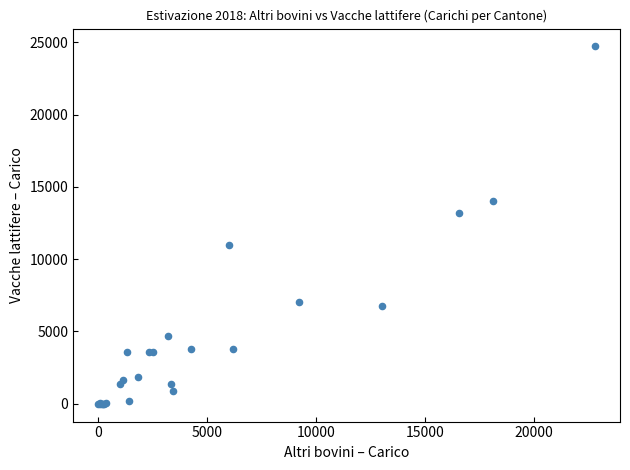

What Y value in the scatter plot is closest to 12361?

13188